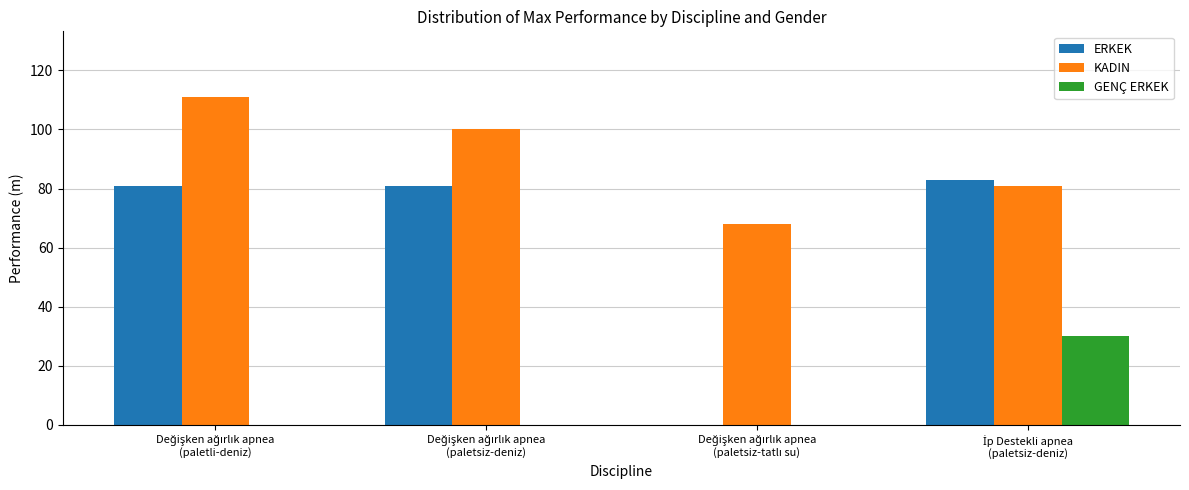

What is the highest value of the GENÇ ERKEK series?

30